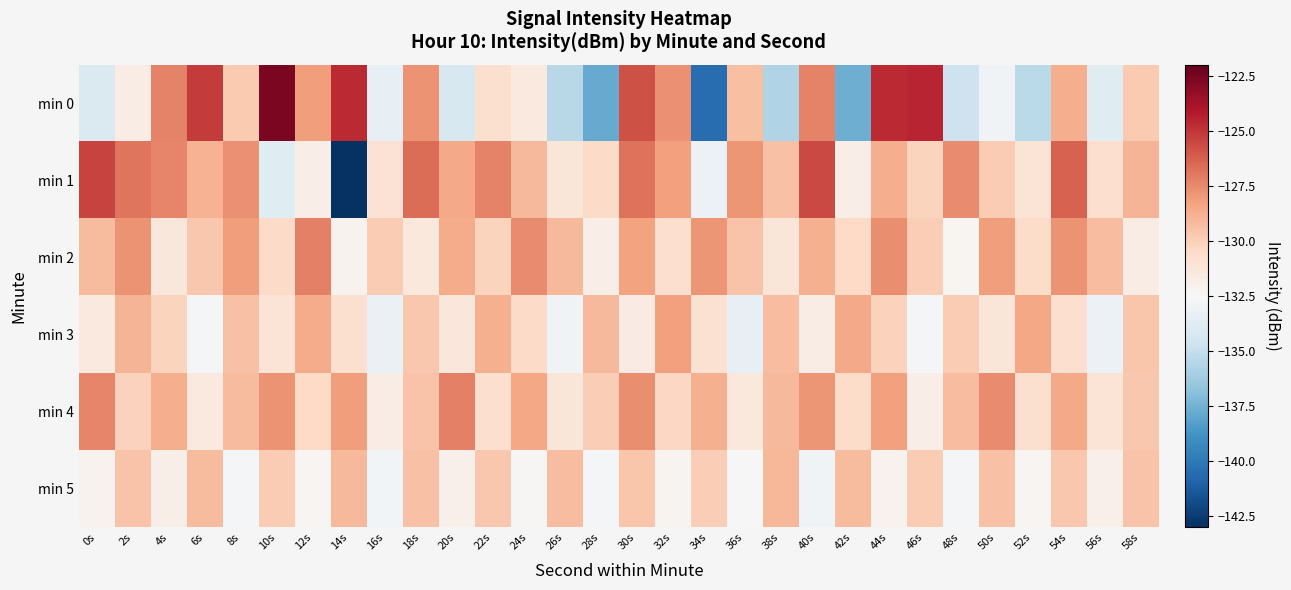

What is the spread (max minus min) of values at 28s?

8.7